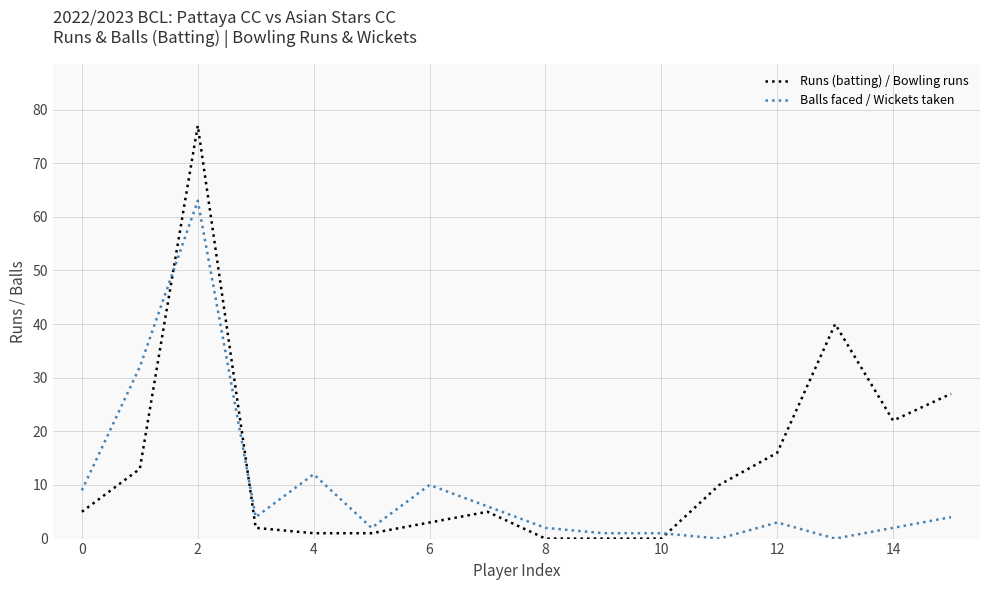

How many distinct data groups are displayed?

2